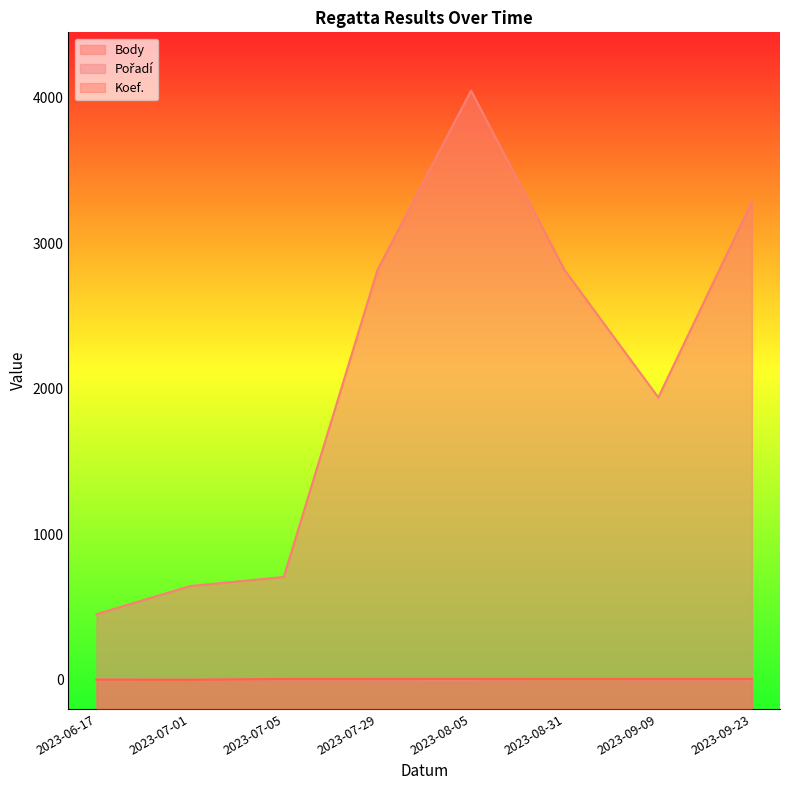

Does the chart display data point markers on the line(s)?

No